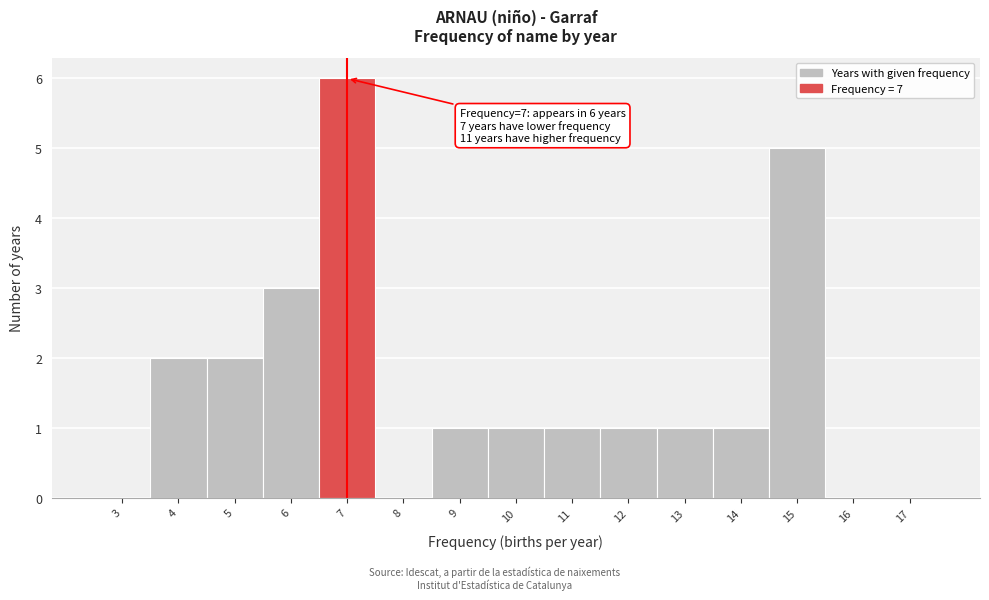

Over which range of the x-axis is the bar tallest?

6.5 to 7.5